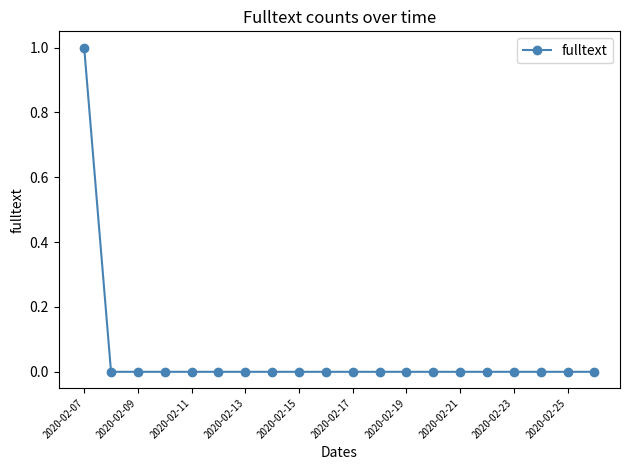

Reading left to right, list all the values displayed in this chart.

1	0	0	0	0	0	0	0	0	0	0	0	0	0	0	0	0	0	0	0